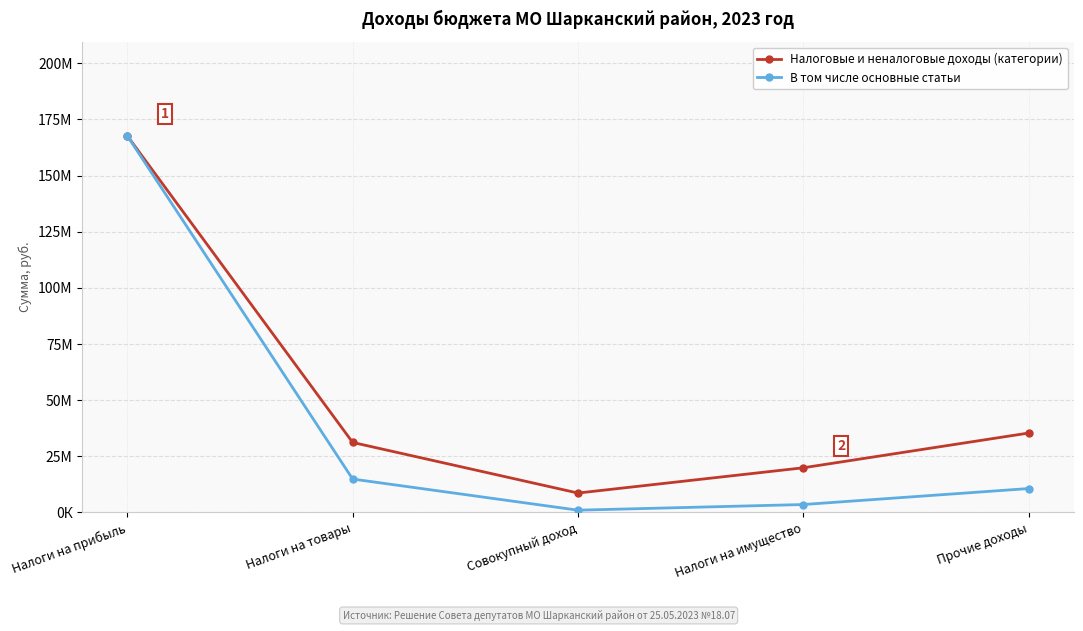

At which label is В том числе основные статьи closest to 84335000?

Налоги на товары